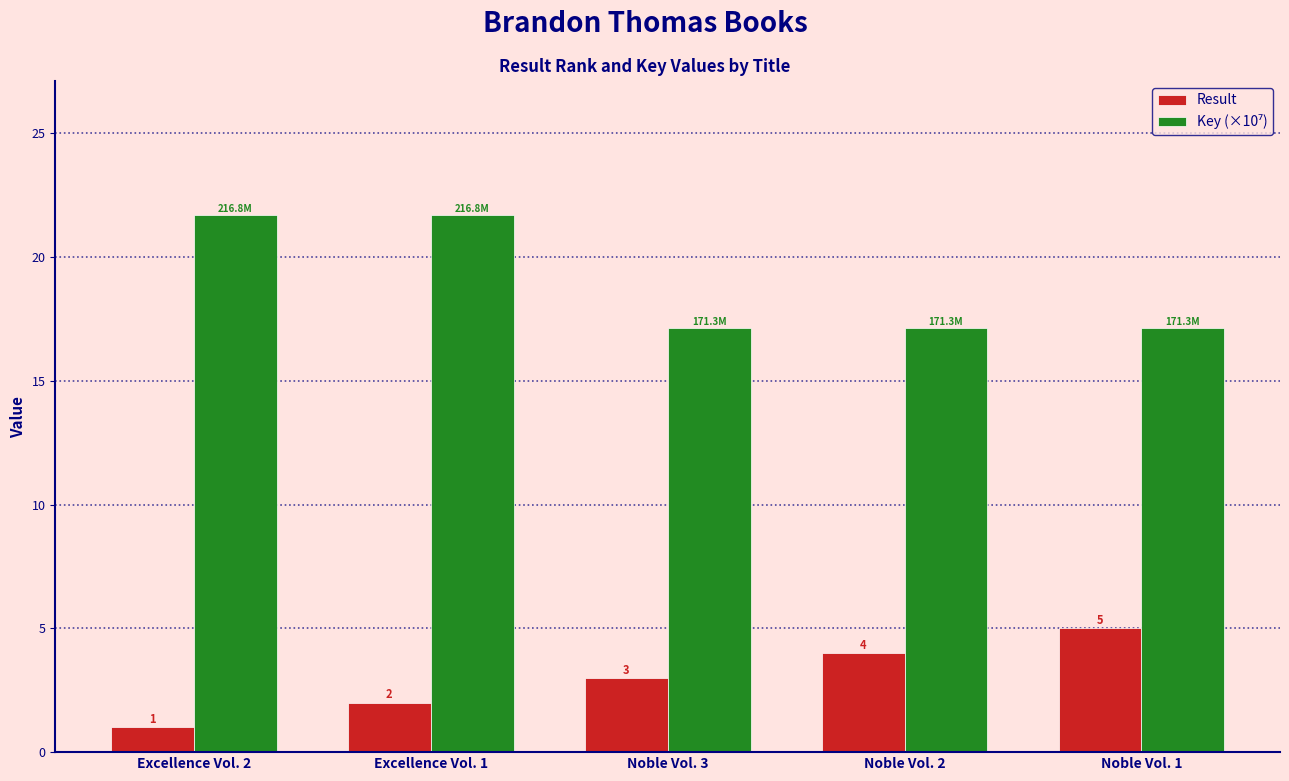

What is the label of the 2nd bar from the right?

Noble Vol. 2